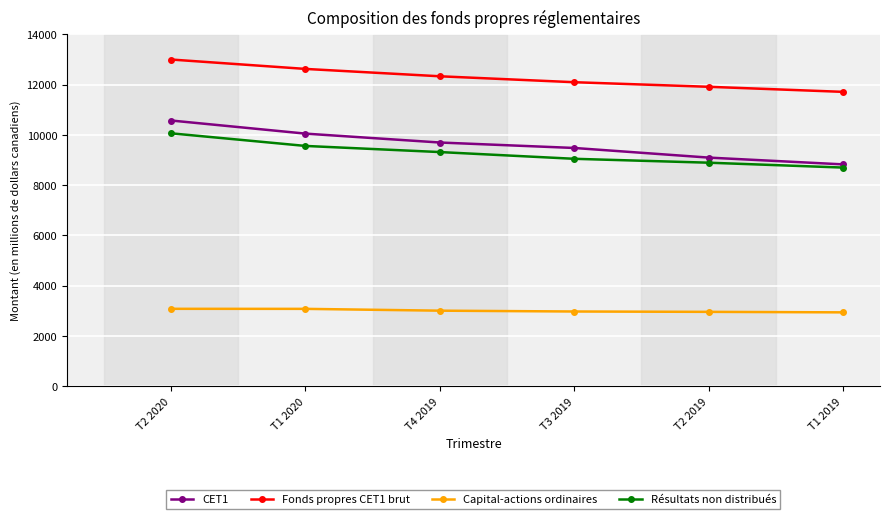

What is the sum of the Fonds propres CET1 brut values at T1 2019 and T2 2019?

23618